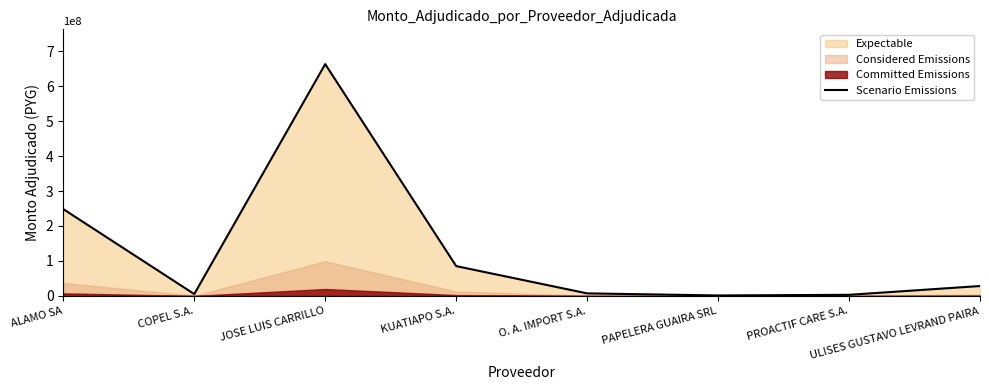

Count the number of categories in the chart.

8